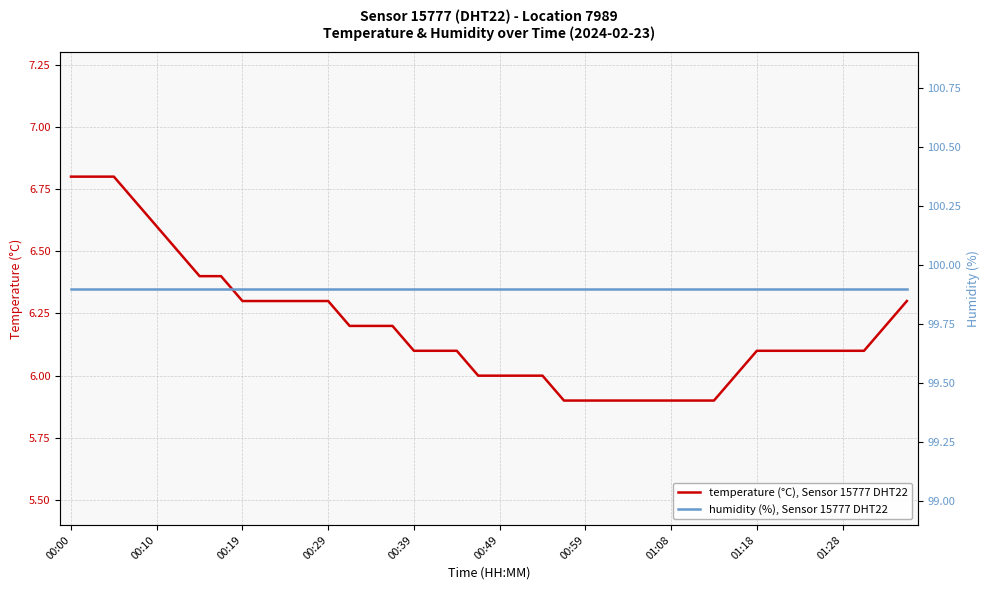

What is the approximate value of humidity (%), Sensor 15777 DHT22 at 35?

99.9